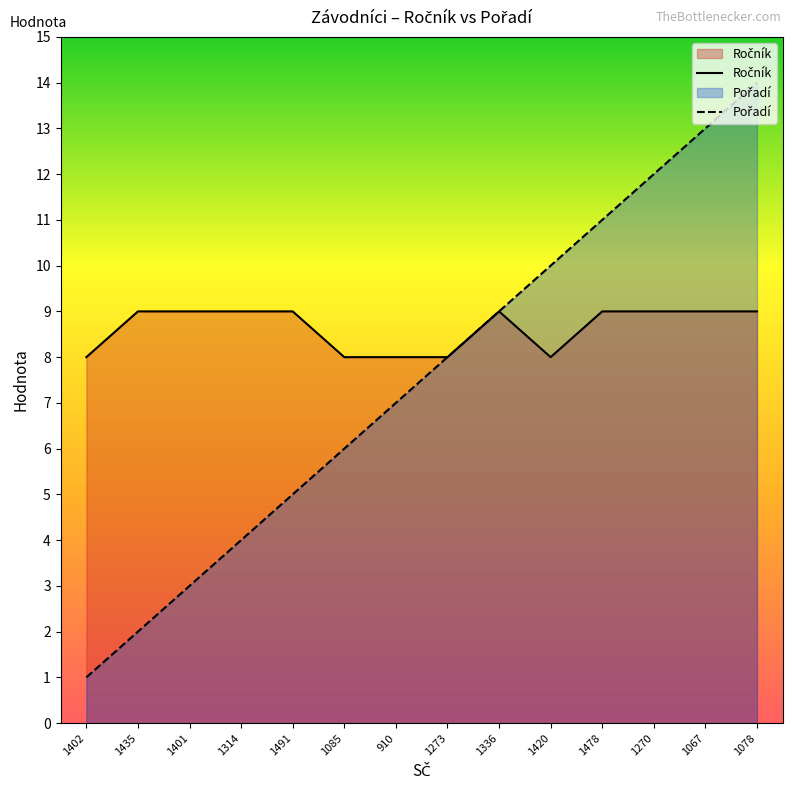

What is the difference between the Pořadí values at 1478 and 1314?

7